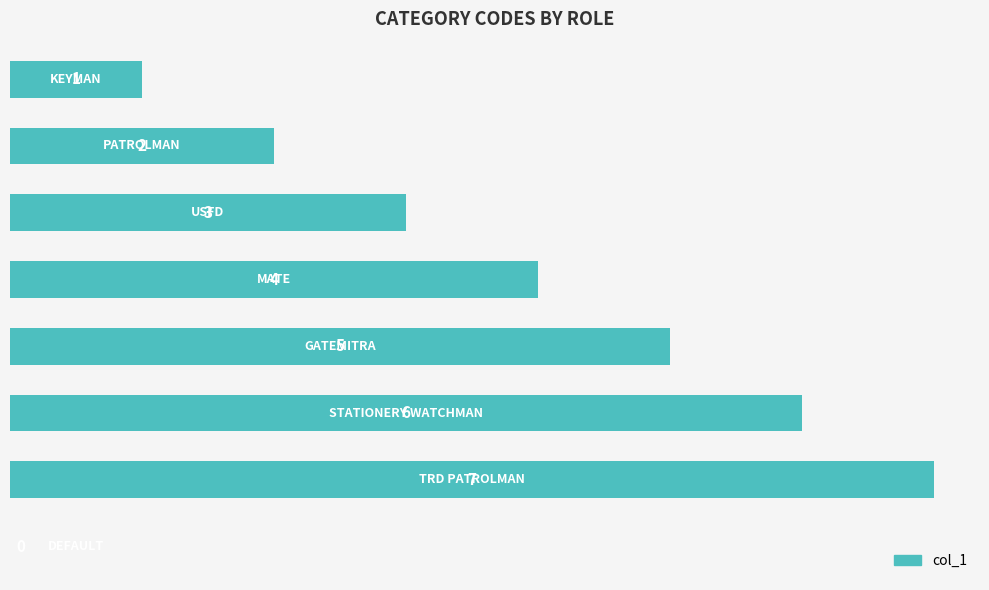

What is the maximum value shown in the chart?

7